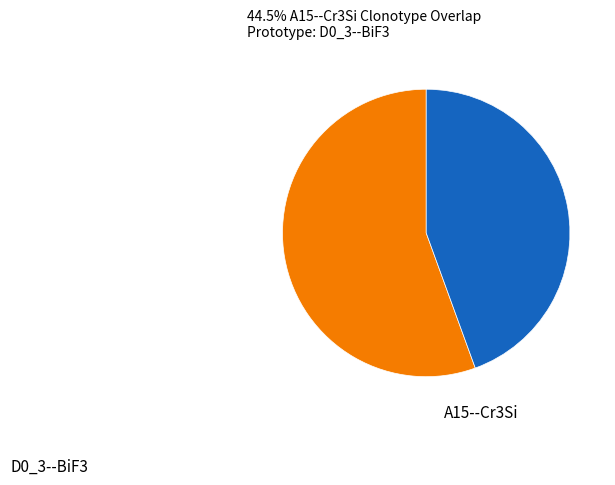

Does any single category account for the majority?

Yes